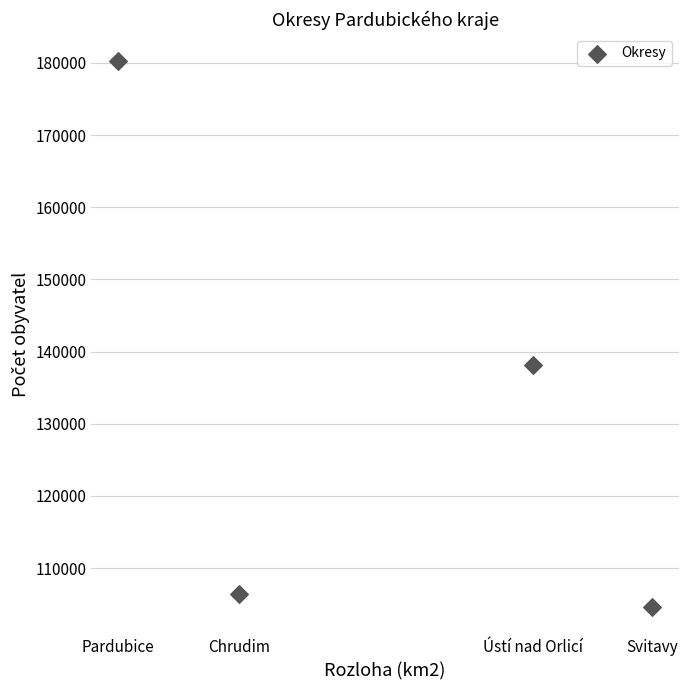

What is the average Y value?

132338